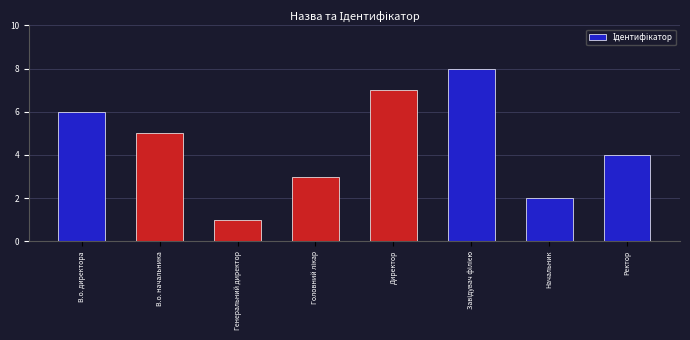

True or false: the data shows 7 at Директор.

True